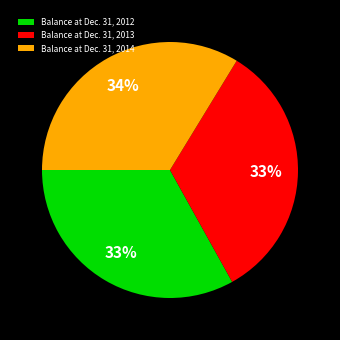

Approximately how many times larger is the value at Balance at Dec. 31, 2012 compared to Balance at Dec. 31, 2014?

1.0